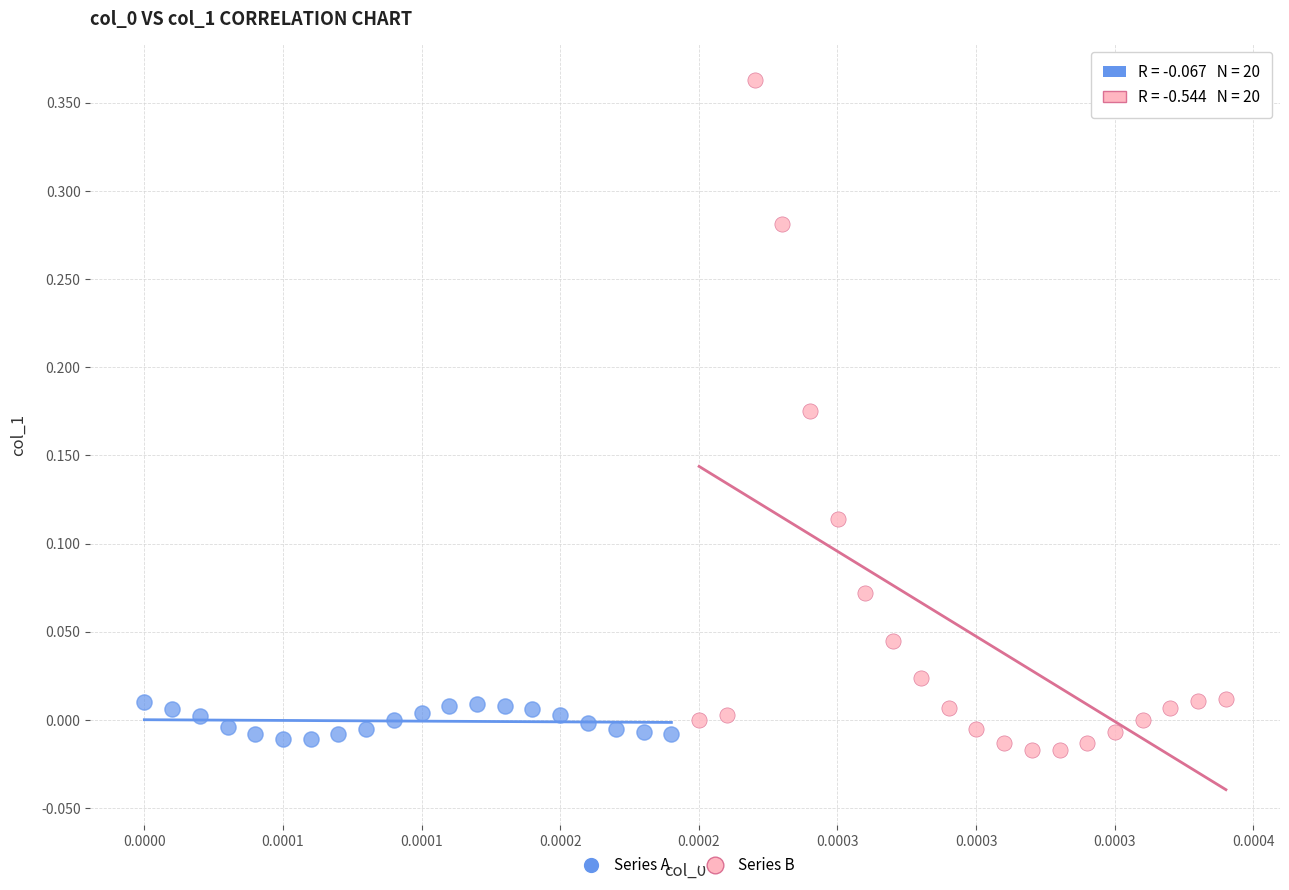

Which series reaches the maximum Y coordinate?

Series B